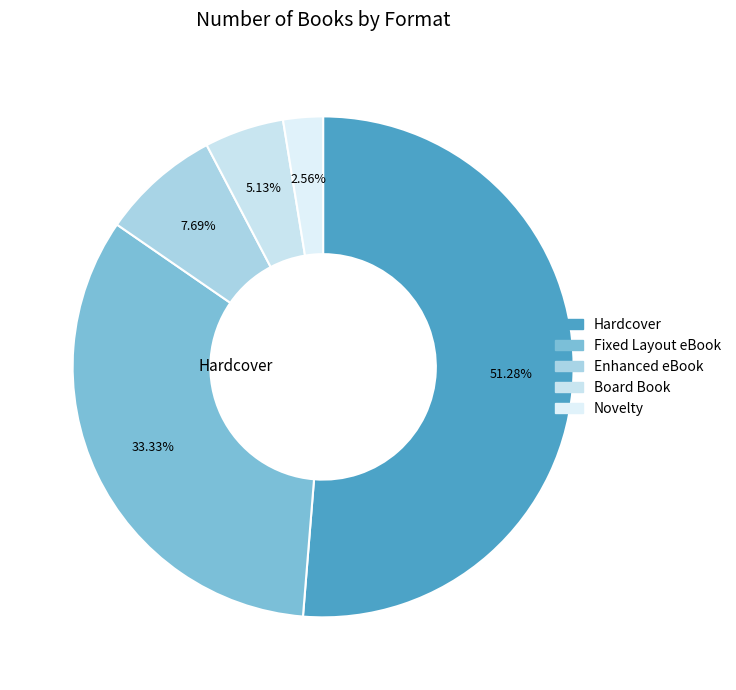

What is the ratio of the value at Enhanced eBook to the value at Hardcover?

0.1